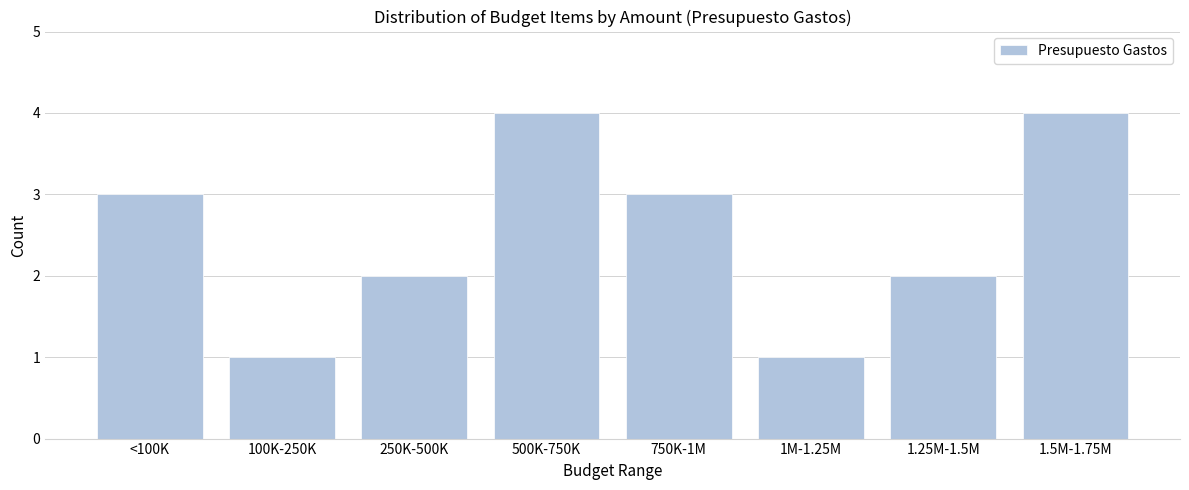

Reading right to left, transcribe all the data shown in this chart.

1.5M-1.75M=4	1.25M-1.5M=2	1M-1.25M=1	750K-1M=3	500K-750K=4	250K-500K=2	100K-250K=1	<100K=3